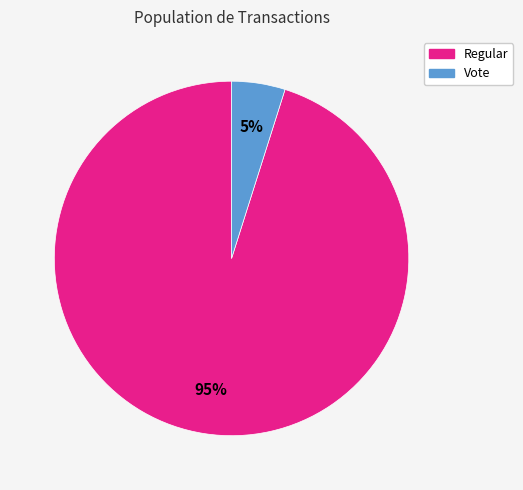

To the nearest percent, what is the difference between the largest and smallest slice percentages?

90%